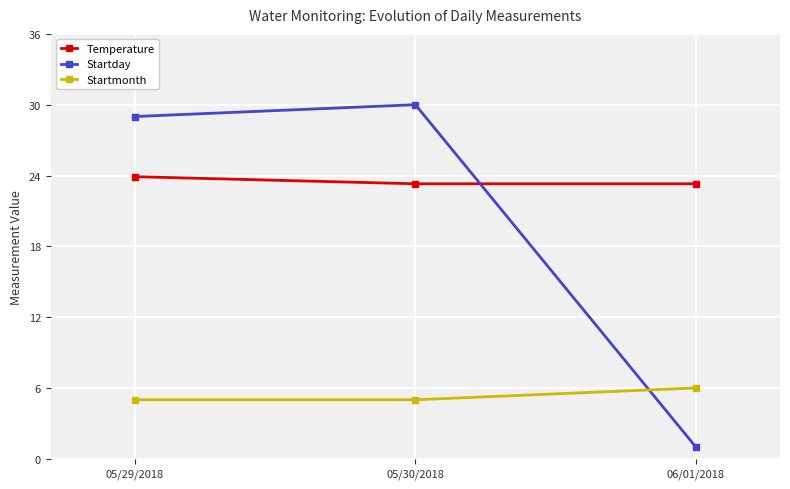

At 05/29/2018, list the series in order from largest to smallest.

Startday, Temperature, Startmonth